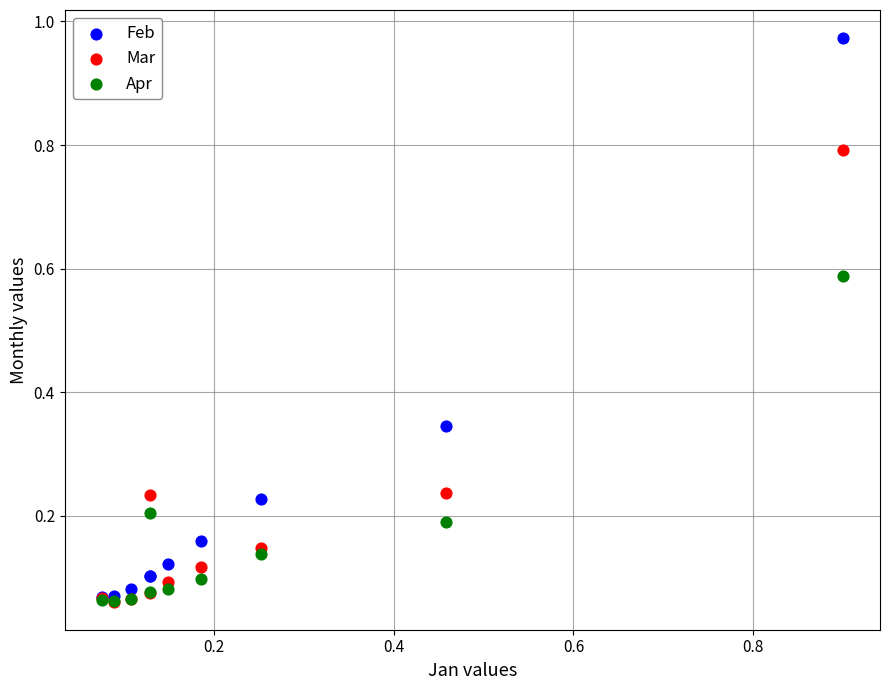

What are all the series names shown in the legend?

Feb, Mar, Apr